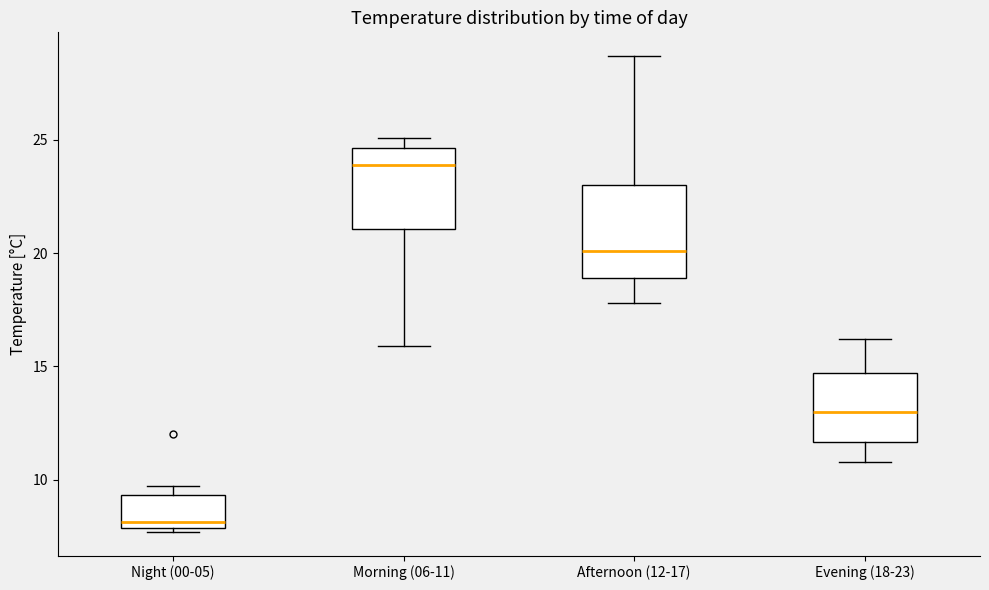

Which box has the highest median line?

Morning (06-11)